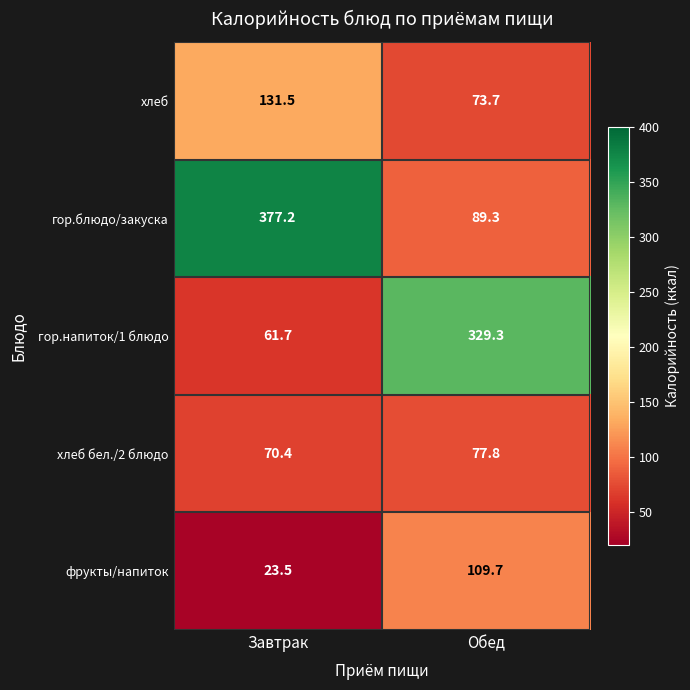

True or false: гор.блюдо/закуска has a value of 46.7 at Обед.

False